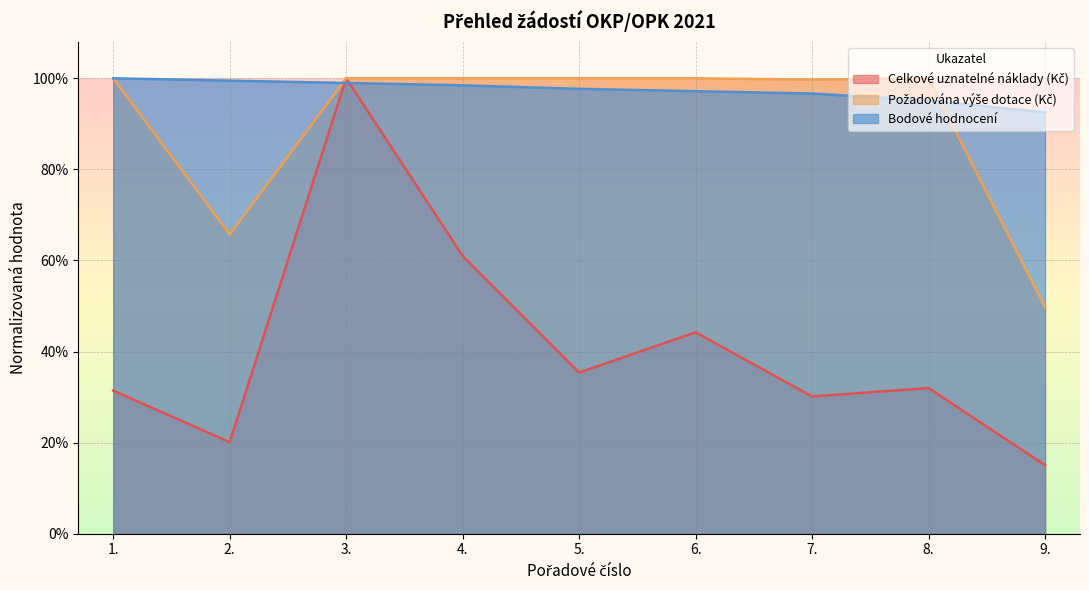

The Požadována výše dotace (Kč) series shows 0.3 at 9.. True or false?

False